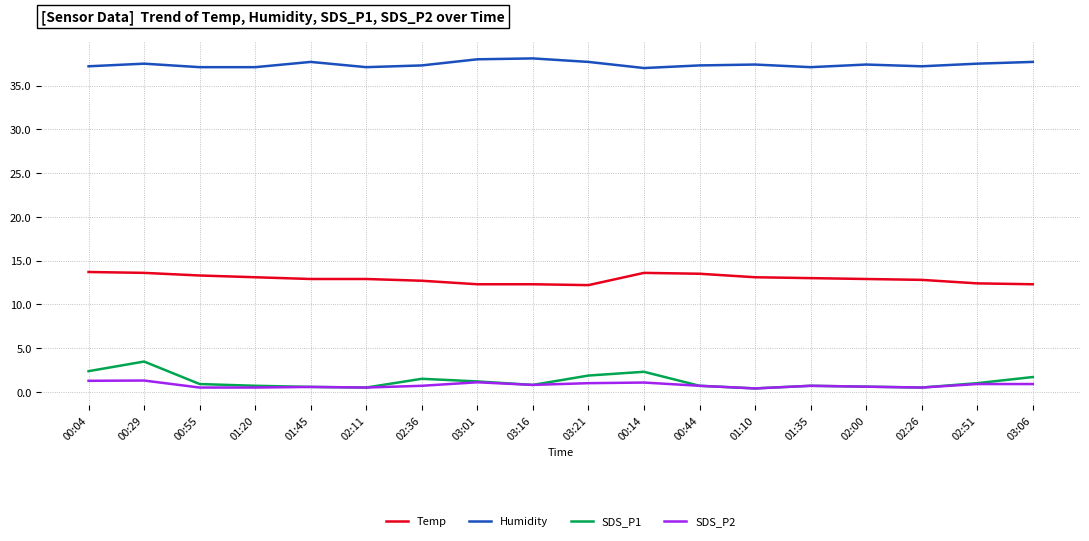

Is the value of Humidity at 03:16 greater than the value of SDS_P2 at 02:11?

Yes